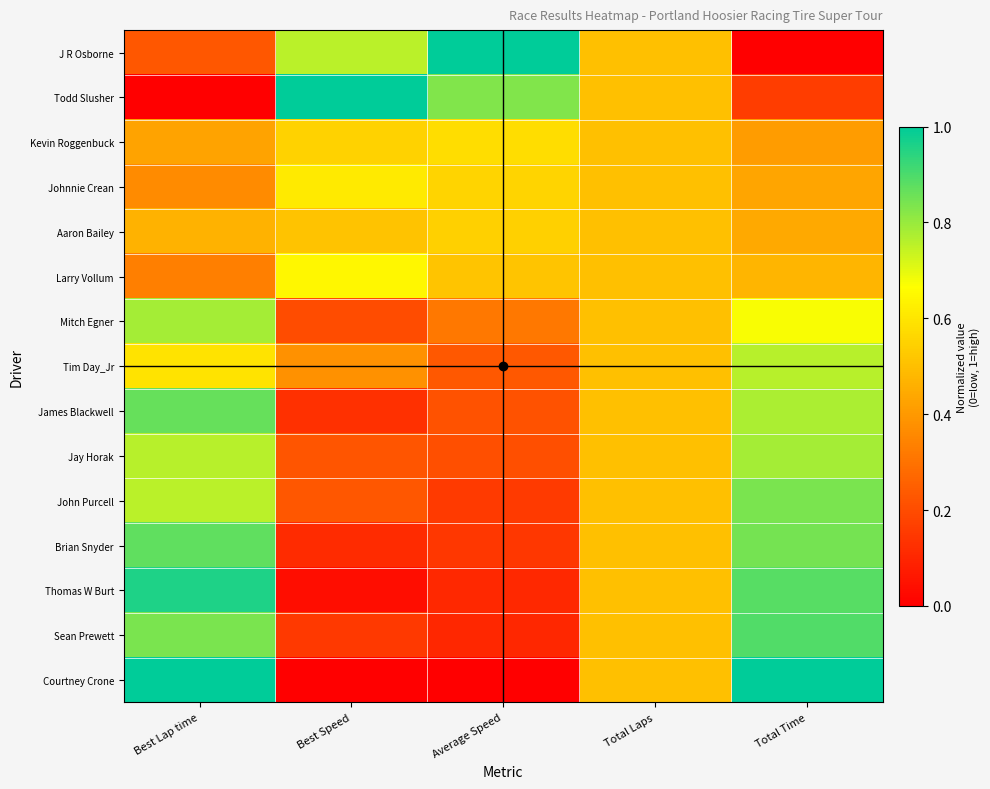

What is the total value across all series at Best Speed?

5.5